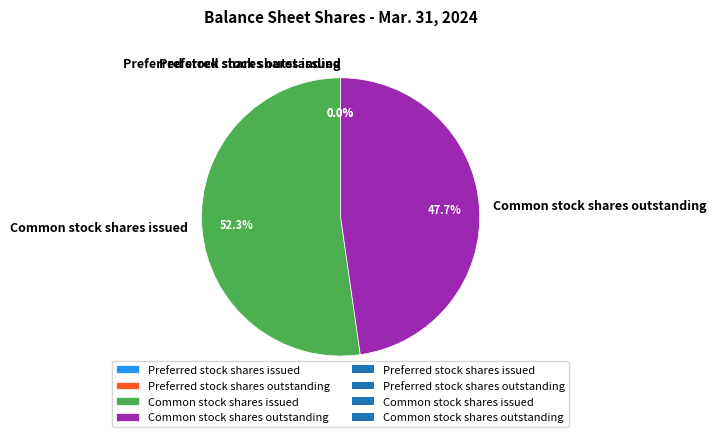

Approximately how many times larger is the value at Common stock shares outstanding compared to Common stock shares issued?

0.9